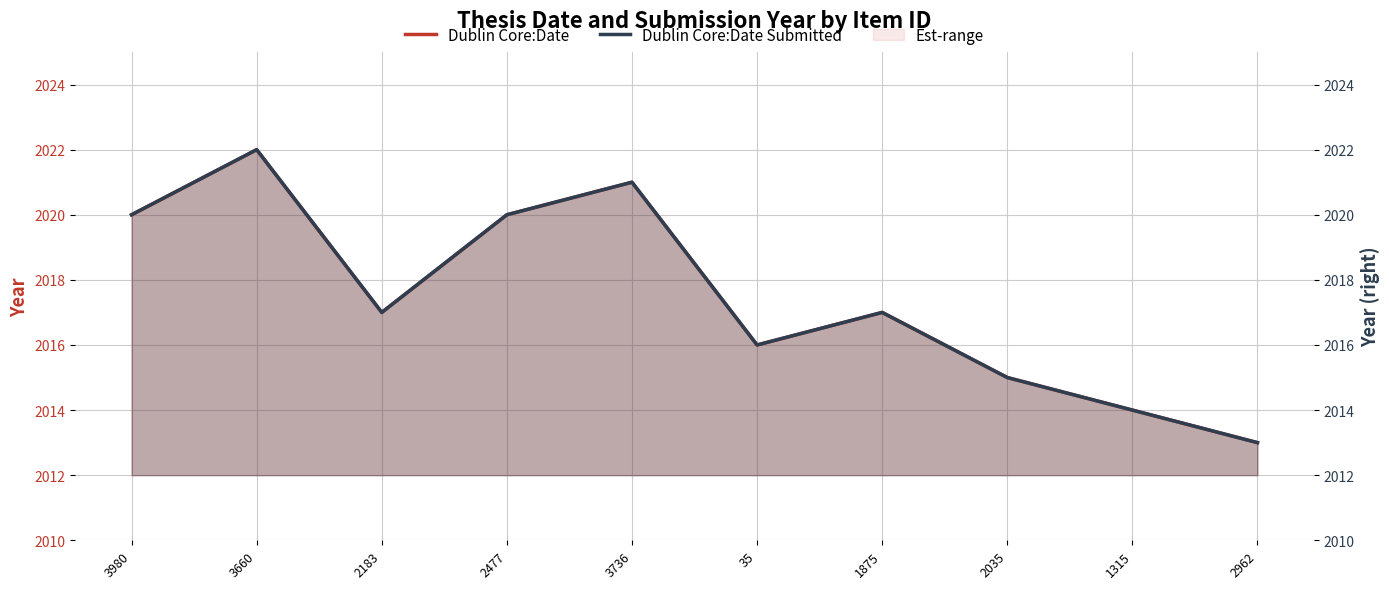

Read the Dublin Core:Date value at 3736.

2021